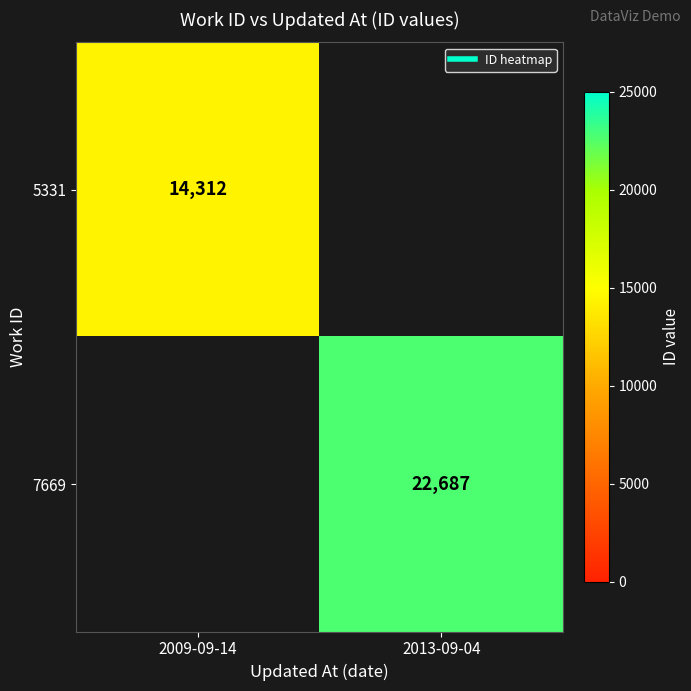

Rank the series by their average value, from lowest to highest.

5331, 7669